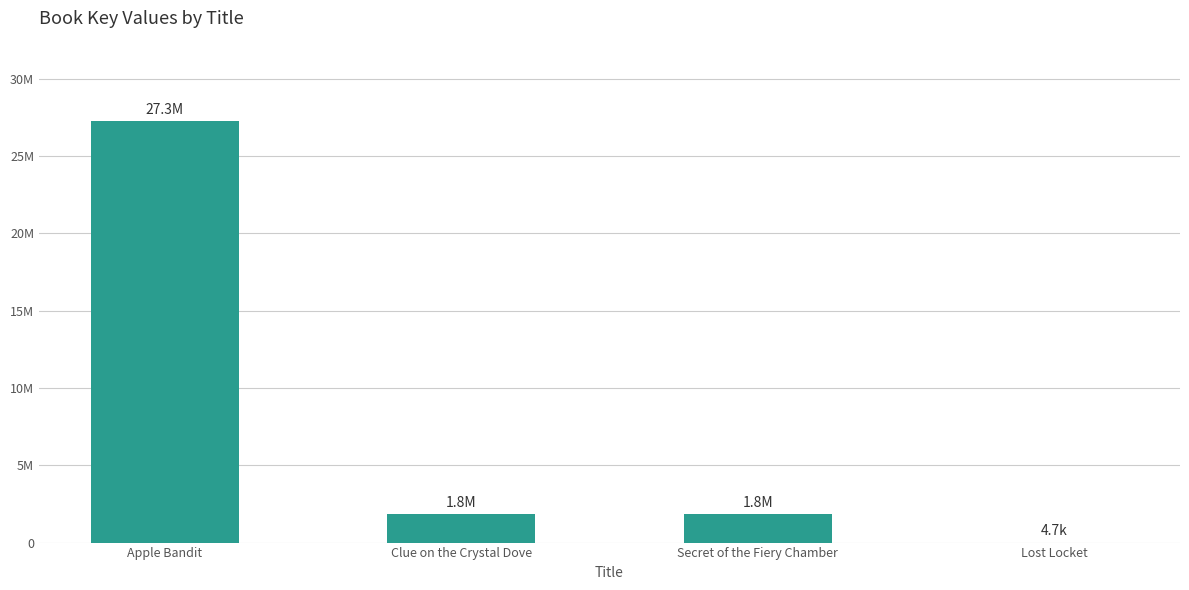

Reading right to left, transcribe all the data shown in this chart.

4693	1821299	1823558	27278710